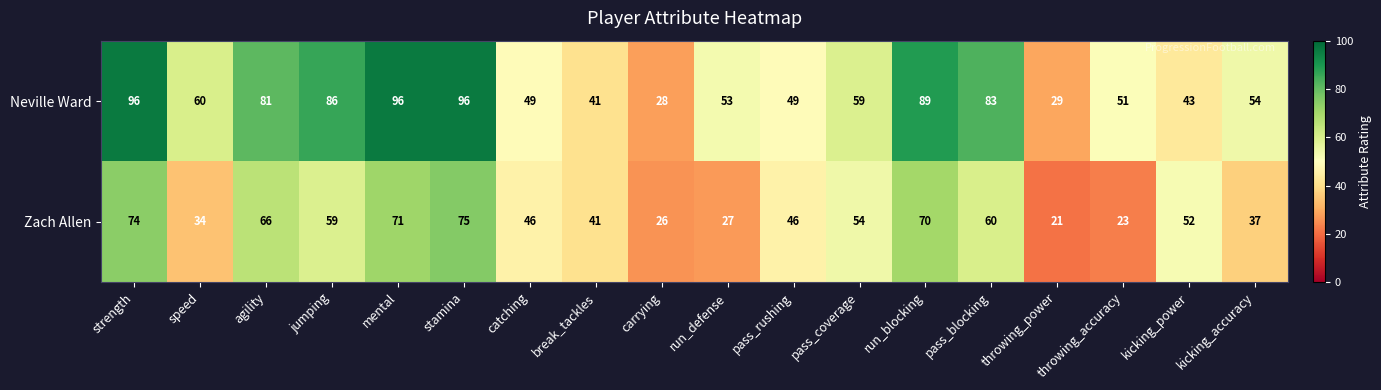

At how many categories does at least one series exceed 47?

15